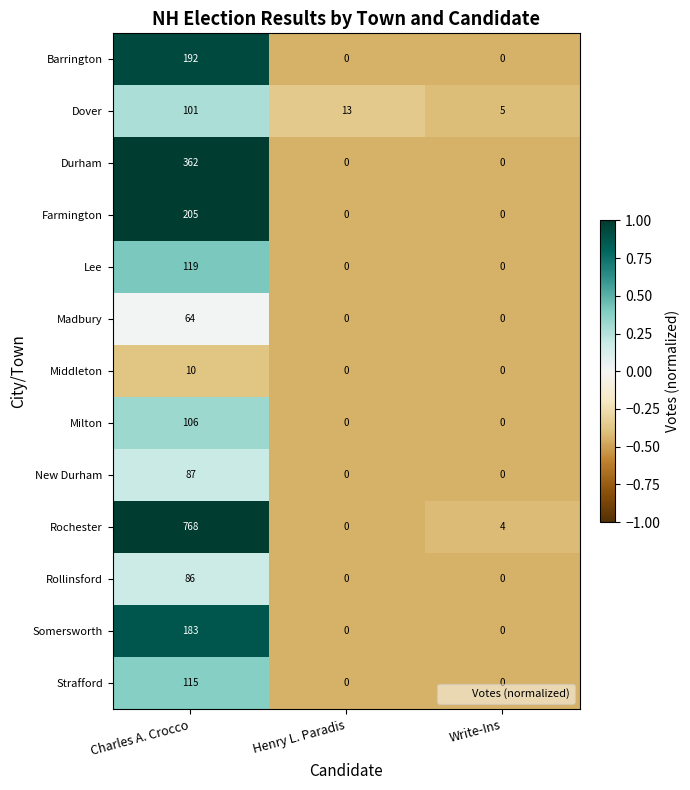

Which category has the highest value across all series?

Charles A. Crocco